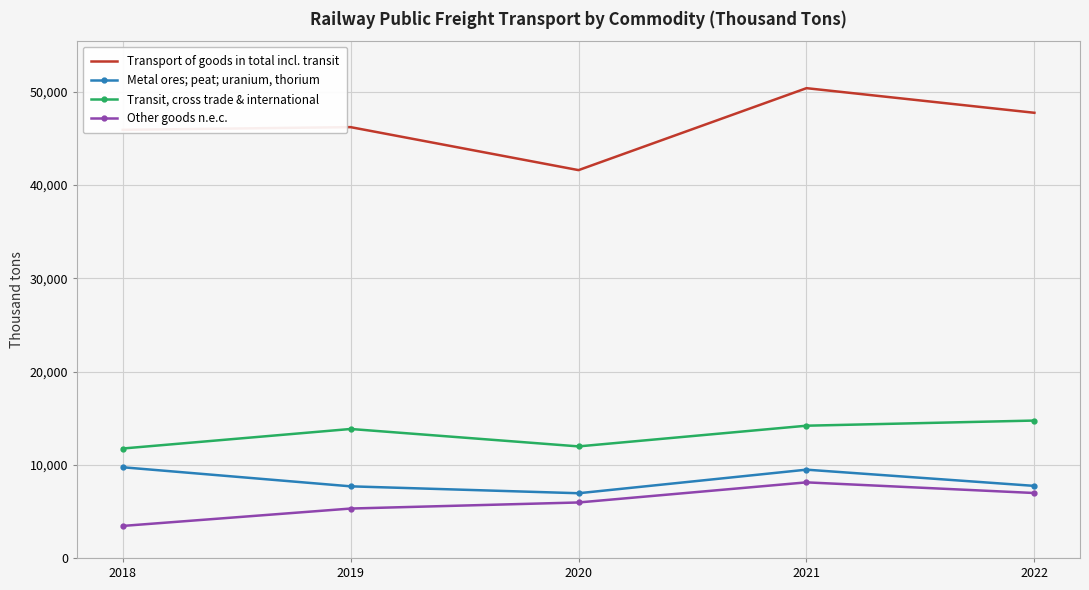

Which series has the widest spread of values?

Transport of goods in total incl. transit